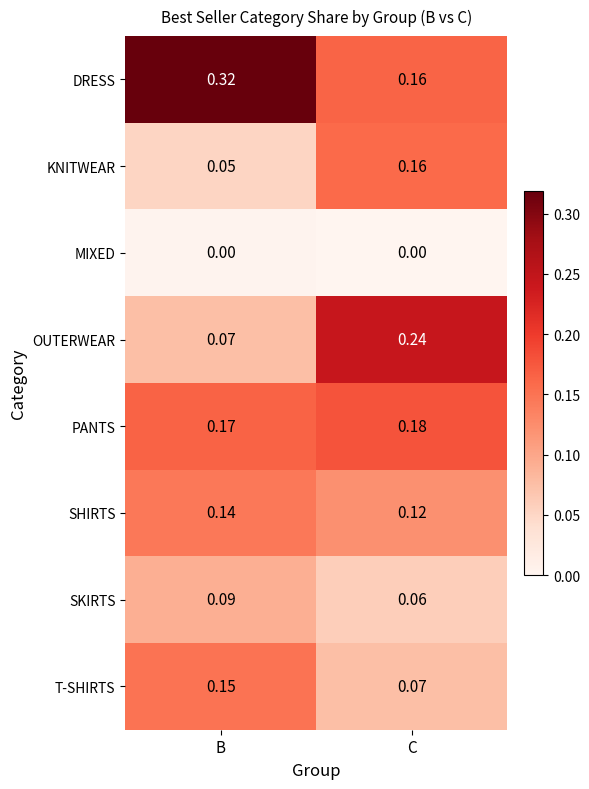

Which series has the largest range (max minus min)?

OUTERWEAR